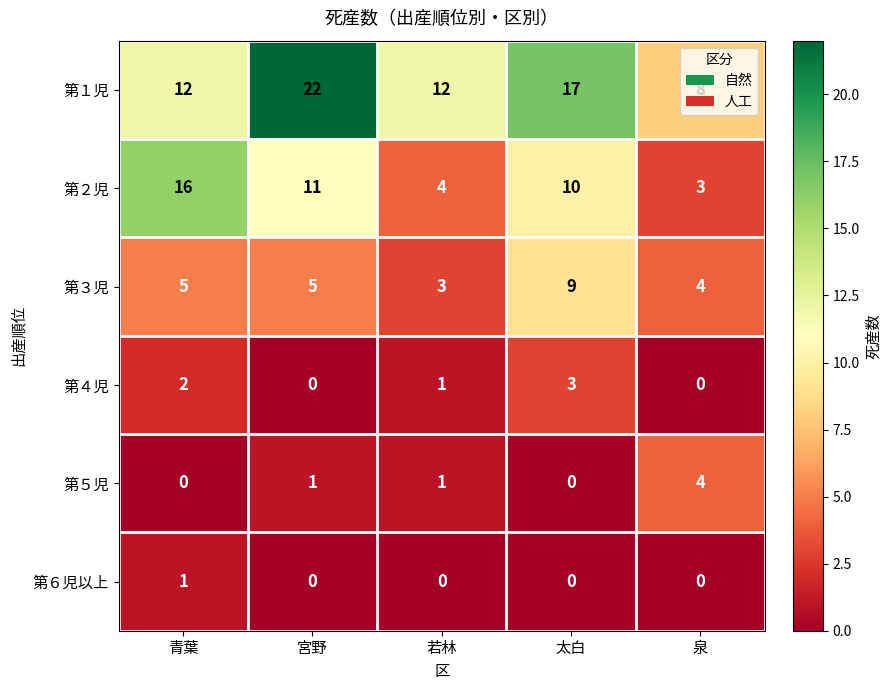

The 第６児以上 series shows 0 at 若林. True or false?

True